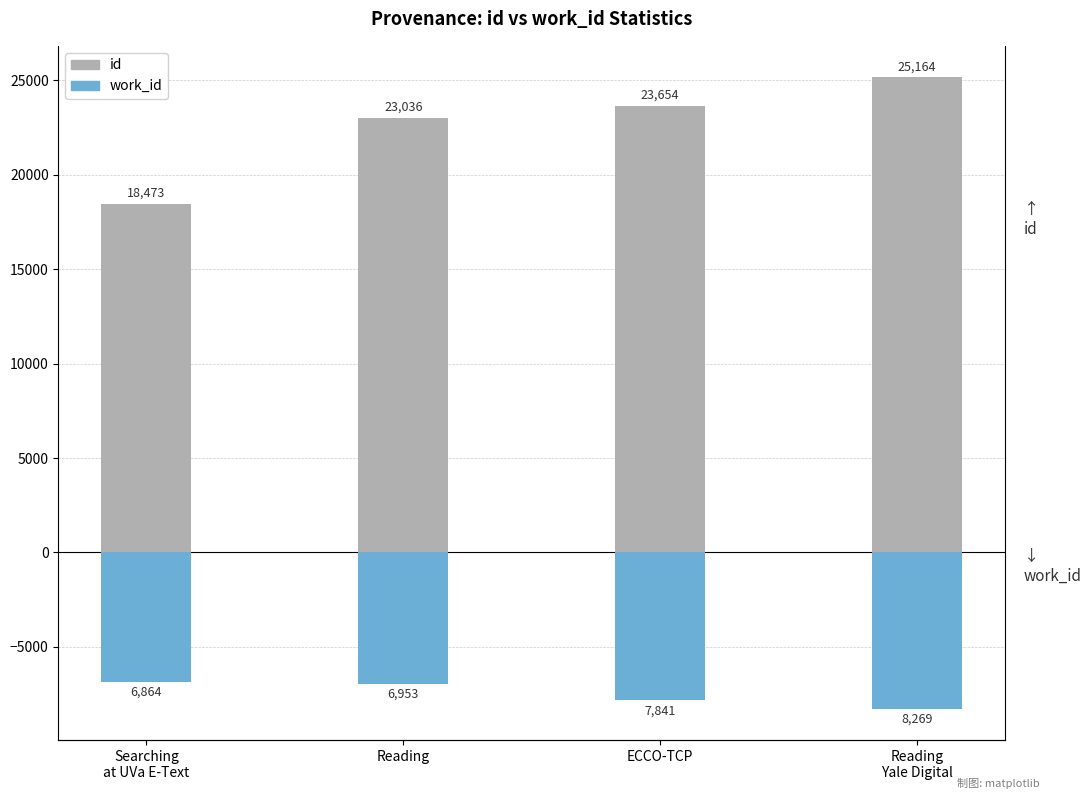

The id series shows 36870 at Reading. True or false?

False